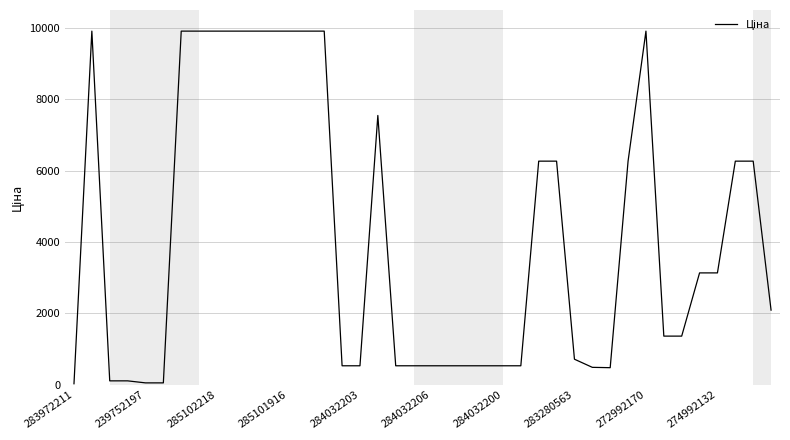

What is the maximum value shown in the chart?

9908.5